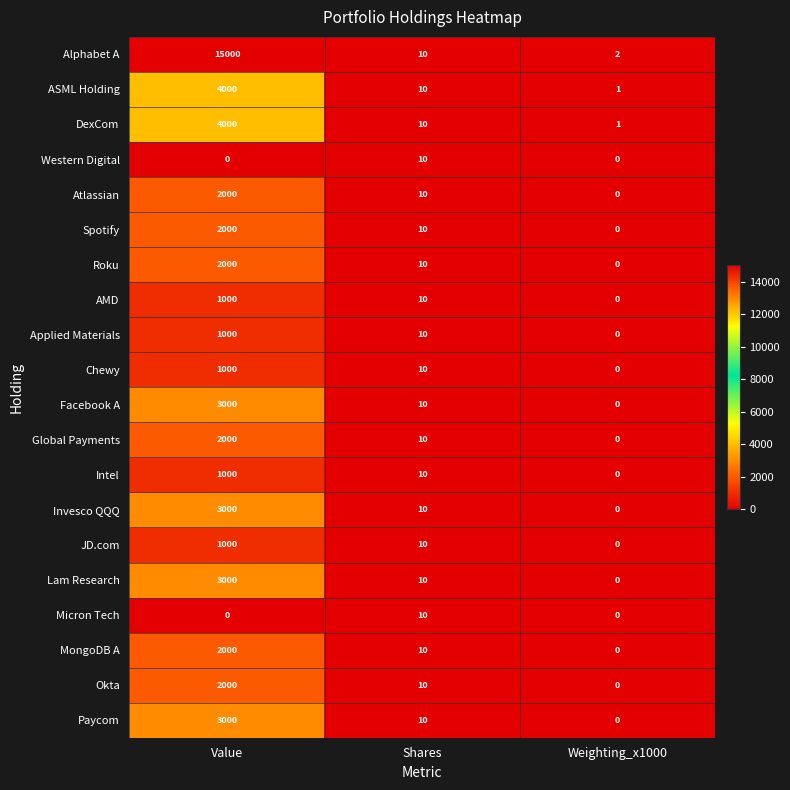

At how many categories does at least one series exceed 2327?

1